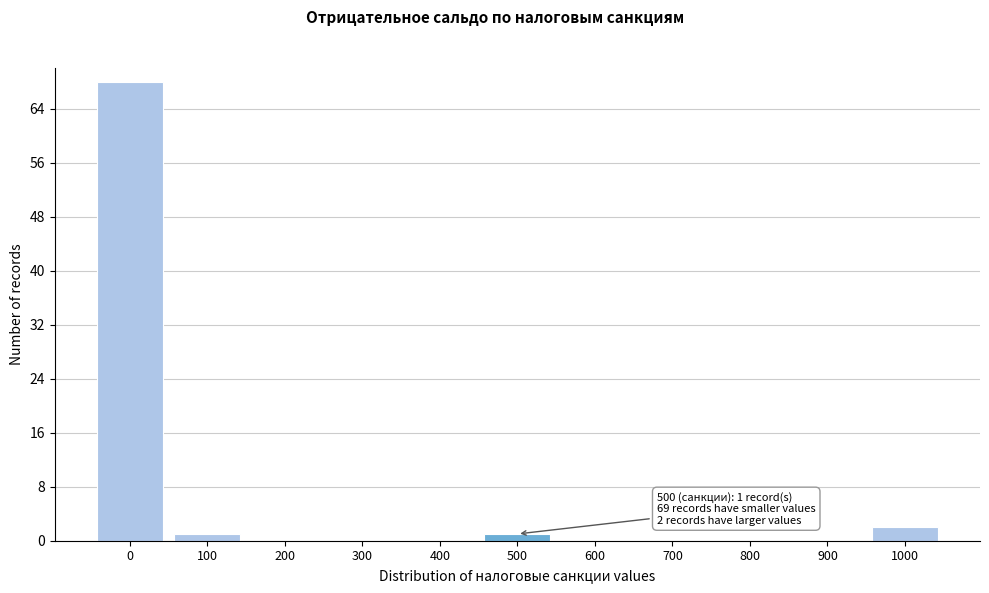

Over which range of the x-axis is the bar tallest?

-50 to 50